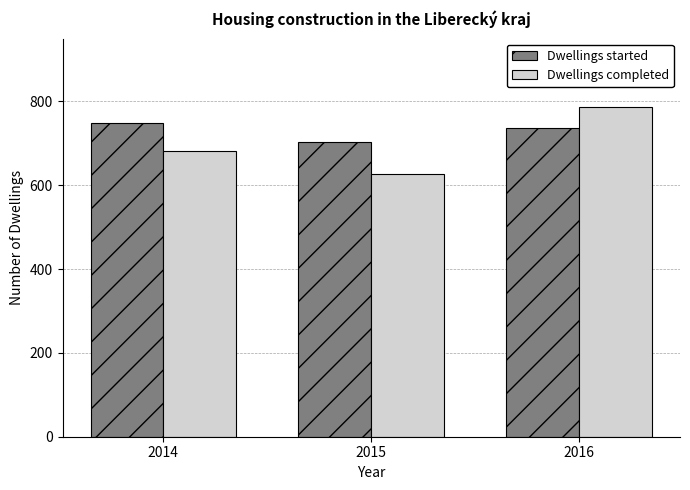

What is the spread (max minus min) of values at 2015?

76